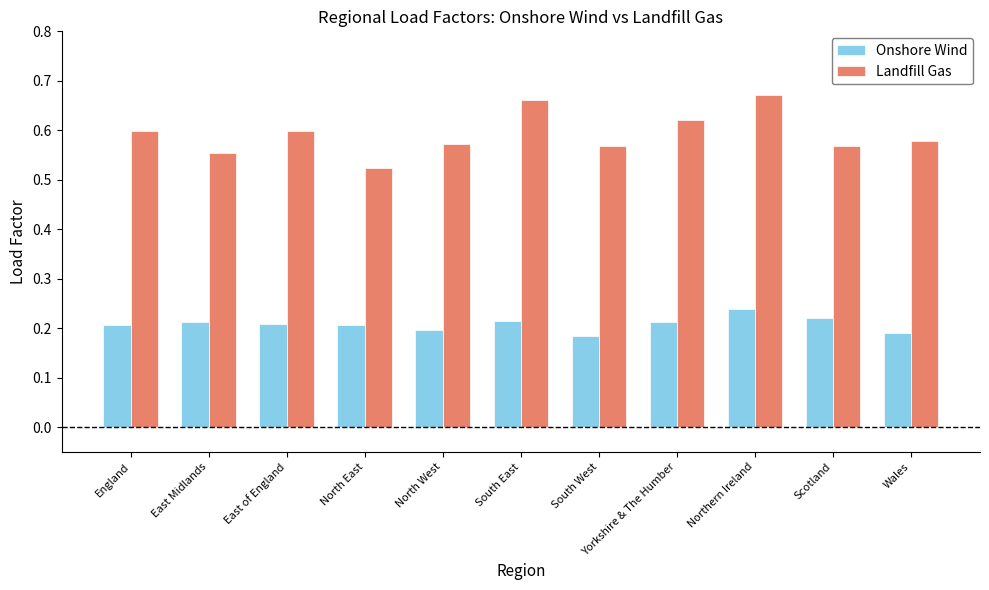

What is the sum of all Landfill Gas values?

6.5